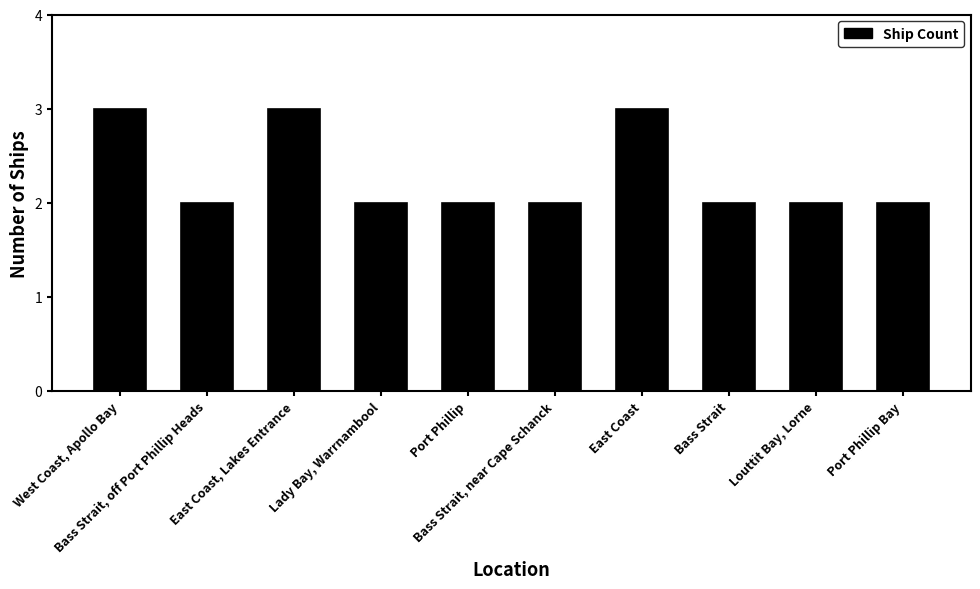

Are the bars grouped side by side (vs. stacked)?

No